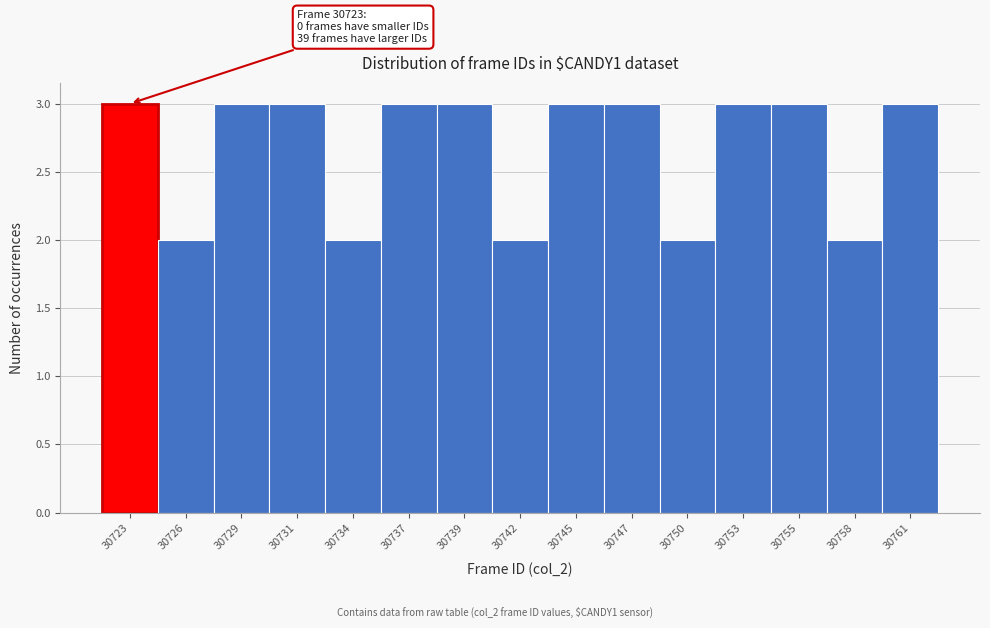

Reading right to left, list all the values displayed in this chart.

3	2	3	3	2	3	3	2	3	3	2	3	3	2	3